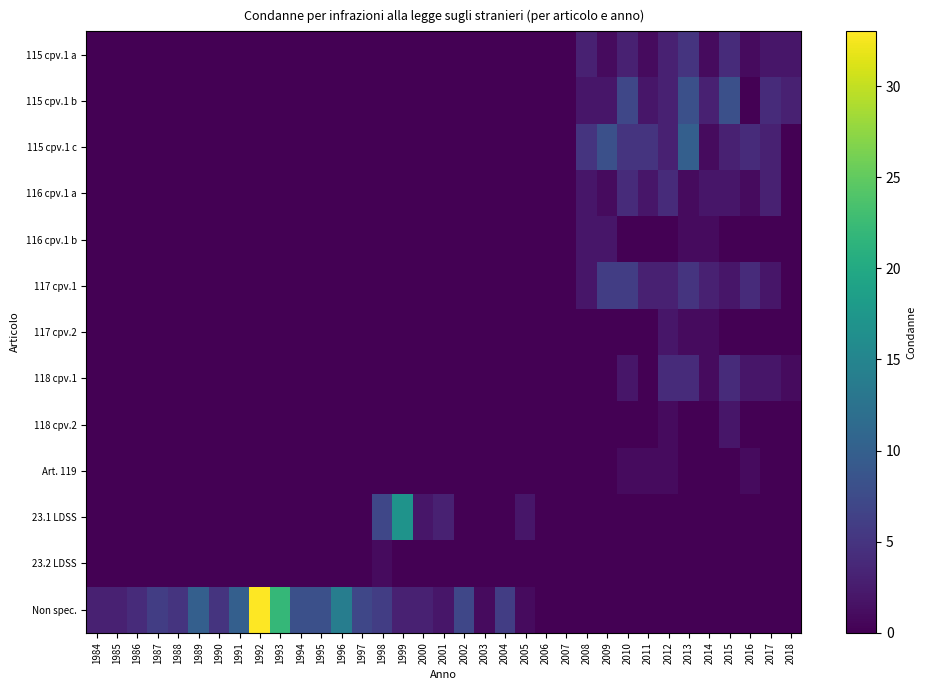

Reading left to right, what are all the values shown in this chart?

115 cpv.1 a: 1984=0	1985=0	1986=0	1987=0	1988=0	1989=0	1990=0	1991=0	1992=0	1993=0	1994=0	1995=0	1996=0	1997=0	1998=0	1999=0	2000=0	2001=0	2002=0	2003=0	2004=0	2005=0	2006=0	2007=0	2008=3	2009=1	2010=3	2011=1	2012=3	2013=5	2014=1	2015=4	2016=1	2017=2	2018=2
115 cpv.1 b: 1984=0	1985=0	1986=0	1987=0	1988=0	1989=0	1990=0	1991=0	1992=0	1993=0	1994=0	1995=0	1996=0	1997=0	1998=0	1999=0	2000=0	2001=0	2002=0	2003=0	2004=0	2005=0	2006=0	2007=0	2008=2	2009=2	2010=7	2011=2	2012=3	2013=8	2014=3	2015=8	2016=0	2017=4	2018=3
115 cpv.1 c: 1984=0	1985=0	1986=0	1987=0	1988=0	1989=0	1990=0	1991=0	1992=0	1993=0	1994=0	1995=0	1996=0	1997=0	1998=0	1999=0	2000=0	2001=0	2002=0	2003=0	2004=0	2005=0	2006=0	2007=0	2008=5	2009=8	2010=5	2011=5	2012=3	2013=10	2014=1	2015=3	2016=4	2017=3	2018=0
116 cpv.1 a: 1984=0	1985=0	1986=0	1987=0	1988=0	1989=0	1990=0	1991=0	1992=0	1993=0	1994=0	1995=0	1996=0	1997=0	1998=0	1999=0	2000=0	2001=0	2002=0	2003=0	2004=0	2005=0	2006=0	2007=0	2008=2	2009=1	2010=4	2011=2	2012=4	2013=1	2014=2	2015=2	2016=1	2017=3	2018=0
116 cpv.1 b: 1984=0	1985=0	1986=0	1987=0	1988=0	1989=0	1990=0	1991=0	1992=0	1993=0	1994=0	1995=0	1996=0	1997=0	1998=0	1999=0	2000=0	2001=0	2002=0	2003=0	2004=0	2005=0	2006=0	2007=0	2008=2	2009=2	2010=0	2011=0	2012=0	2013=1	2014=1	2015=0	2016=0	2017=0	2018=0
117 cpv.1: 1984=0	1985=0	1986=0	1987=0	1988=0	1989=0	1990=0	1991=0	1992=0	1993=0	1994=0	1995=0	1996=0	1997=0	1998=0	1999=0	2000=0	2001=0	2002=0	2003=0	2004=0	2005=0	2006=0	2007=0	2008=2	2009=6	2010=6	2011=3	2012=3	2013=5	2014=3	2015=2	2016=4	2017=2	2018=0
117 cpv.2: 1984=0	1985=0	1986=0	1987=0	1988=0	1989=0	1990=0	1991=0	1992=0	1993=0	1994=0	1995=0	1996=0	1997=0	1998=0	1999=0	2000=0	2001=0	2002=0	2003=0	2004=0	2005=0	2006=0	2007=0	2008=0	2009=0	2010=0	2011=0	2012=2	2013=1	2014=1	2015=0	2016=0	2017=0	2018=0
118 cpv.1: 1984=0	1985=0	1986=0	1987=0	1988=0	1989=0	1990=0	1991=0	1992=0	1993=0	1994=0	1995=0	1996=0	1997=0	1998=0	1999=0	2000=0	2001=0	2002=0	2003=0	2004=0	2005=0	2006=0	2007=0	2008=0	2009=0	2010=2	2011=0	2012=4	2013=4	2014=1	2015=4	2016=2	2017=2	2018=1
118 cpv.2: 1984=0	1985=0	1986=0	1987=0	1988=0	1989=0	1990=0	1991=0	1992=0	1993=0	1994=0	1995=0	1996=0	1997=0	1998=0	1999=0	2000=0	2001=0	2002=0	2003=0	2004=0	2005=0	2006=0	2007=0	2008=0	2009=0	2010=0	2011=0	2012=1	2013=0	2014=0	2015=2	2016=0	2017=0	2018=0
Art. 119: 1984=0	1985=0	1986=0	1987=0	1988=0	1989=0	1990=0	1991=0	1992=0	1993=0	1994=0	1995=0	1996=0	1997=0	1998=0	1999=0	2000=0	2001=0	2002=0	2003=0	2004=0	2005=0	2006=0	2007=0	2008=0	2009=0	2010=1	2011=1	2012=1	2013=0	2014=0	2015=0	2016=1	2017=0	2018=0
23.1 LDSS: 1984=0	1985=0	1986=0	1987=0	1988=0	1989=0	1990=0	1991=0	1992=0	1993=0	1994=0	1995=0	1996=0	1997=0	1998=7	1999=17	2000=2	2001=3	2002=0	2003=0	2004=0	2005=2	2006=0	2007=0	2008=0	2009=0	2010=0	2011=0	2012=0	2013=0	2014=0	2015=0	2016=0	2017=0	2018=0
23.2 LDSS: 1984=0	1985=0	1986=0	1987=0	1988=0	1989=0	1990=0	1991=0	1992=0	1993=0	1994=0	1995=0	1996=0	1997=0	1998=1	1999=0	2000=0	2001=0	2002=0	2003=0	2004=0	2005=0	2006=0	2007=0	2008=0	2009=0	2010=0	2011=0	2012=0	2013=0	2014=0	2015=0	2016=0	2017=0	2018=0
Non spec.: 1984=3	1985=3	1986=4	1987=6	1988=5	1989=10	1990=5	1991=10	1992=33	1993=22	1994=8	1995=8	1996=14	1997=7	1998=6	1999=3	2000=3	2001=2	2002=7	2003=1	2004=6	2005=1	2006=0	2007=0	2008=0	2009=0	2010=0	2011=0	2012=0	2013=0	2014=0	2015=0	2016=0	2017=0	2018=0